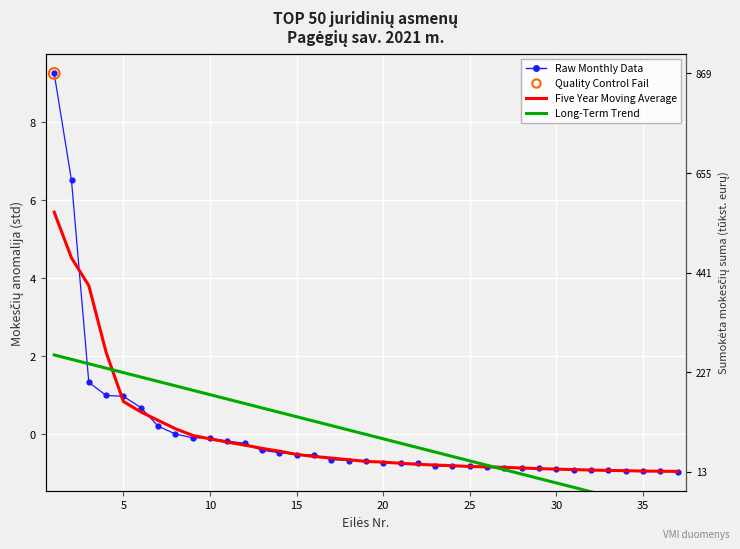

At how many categories does at least one series exceed 0?

19